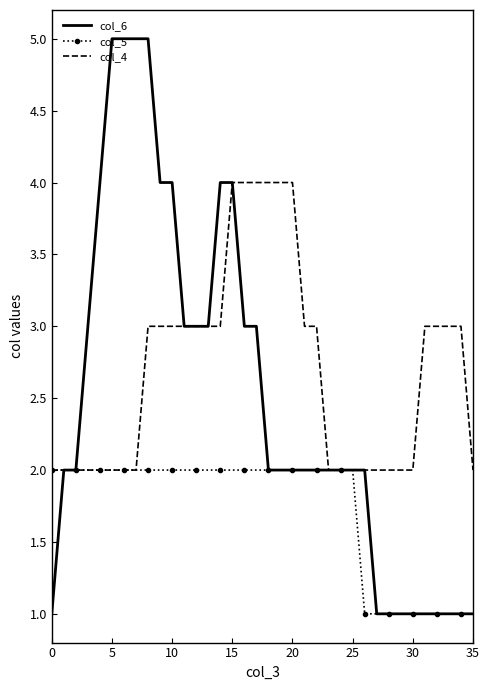

Which series has the largest total across all categories?

col_4